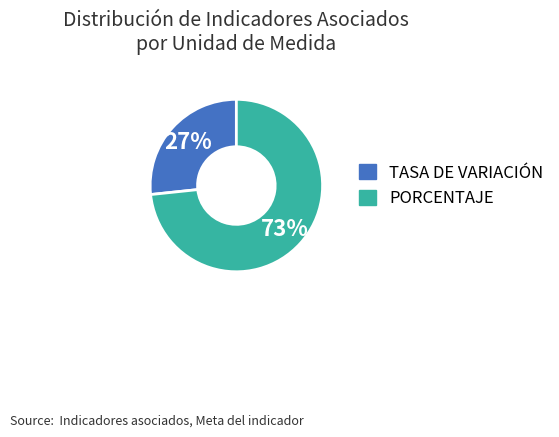

Count the number of slices in the pie.

2